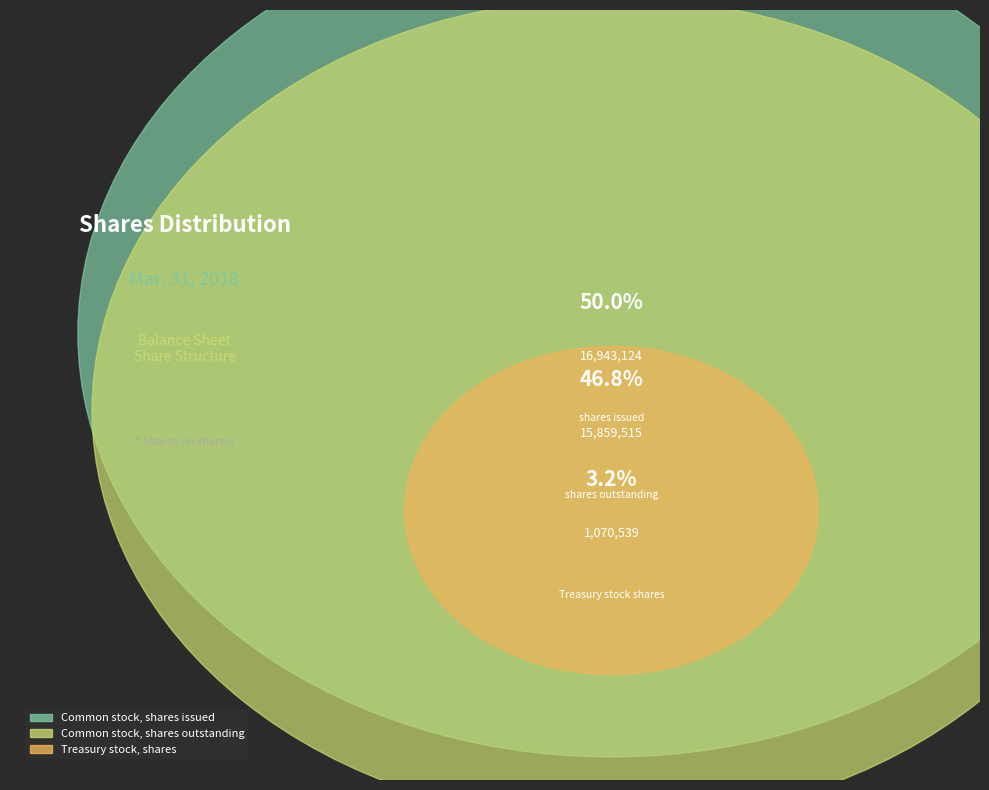

Which category has the smallest portion of the pie?

Treasury stock, shares